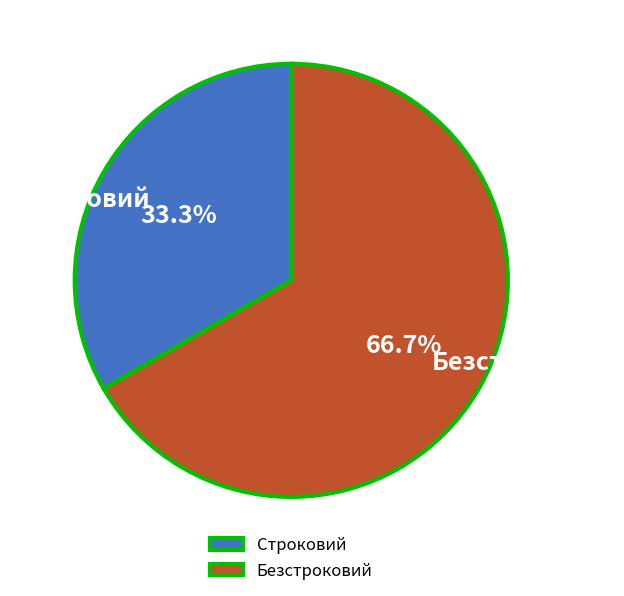

To the nearest percent, what is the average slice percentage?

50%